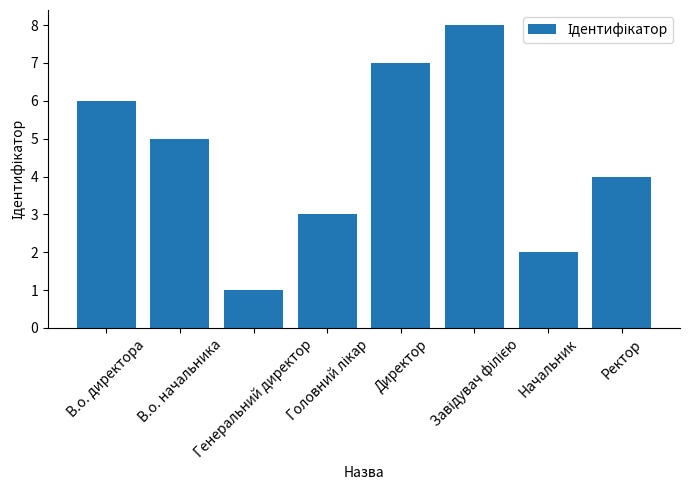

What is the sum of all values?

36